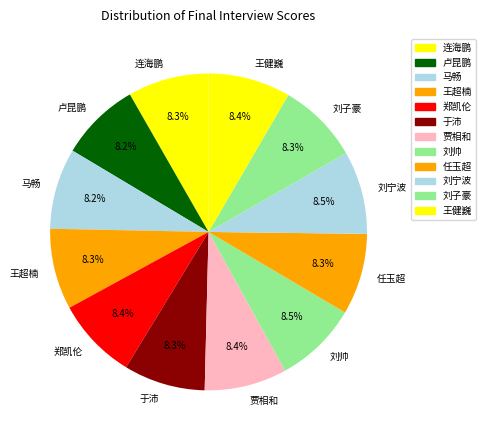

Count the number of slices in the pie.

12